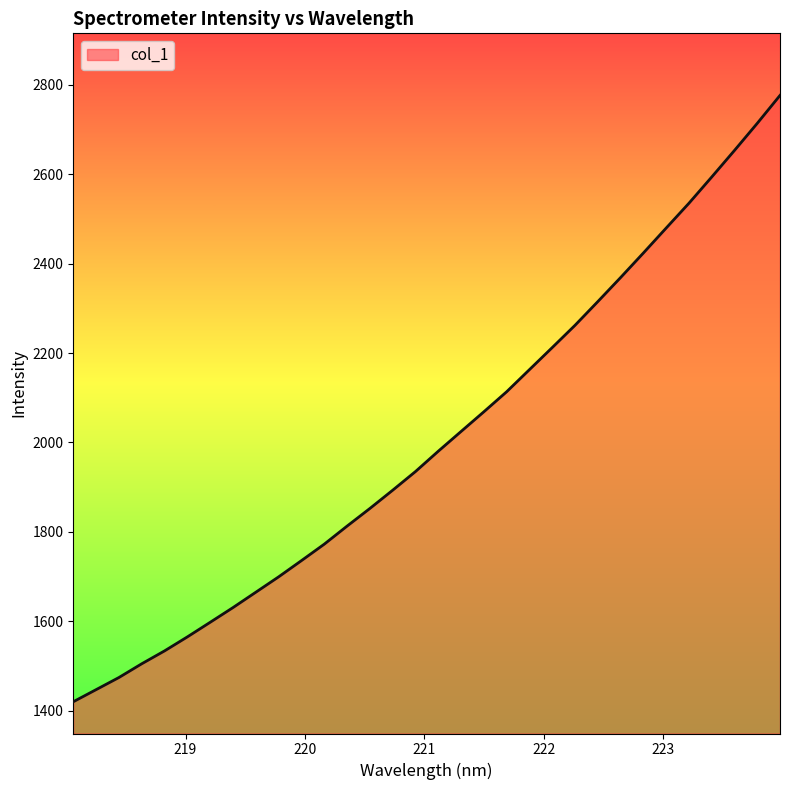

What is the difference between the maximum and minimum values?

1356.0